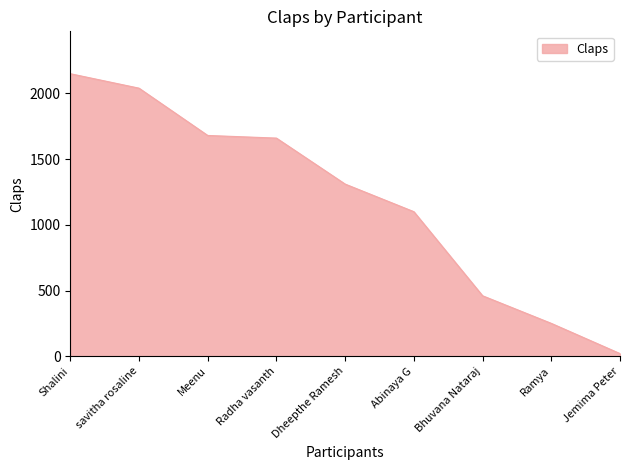

Reading left to right, transcribe all the data shown in this chart.

Shalini=2150	savitha rosaline=2040	Meenu=1680	Radha vasanth=1660	Dheepthe Ramesh=1310	Abinaya G=1100	Bhuvana Nataraj=460	Ramya=250	Jemima Peter=20